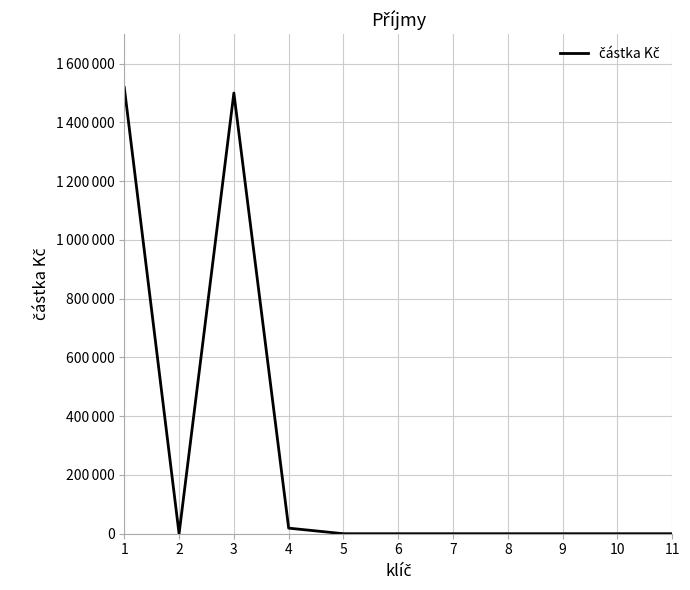

Is this an area chart (filled region under the line)?

No